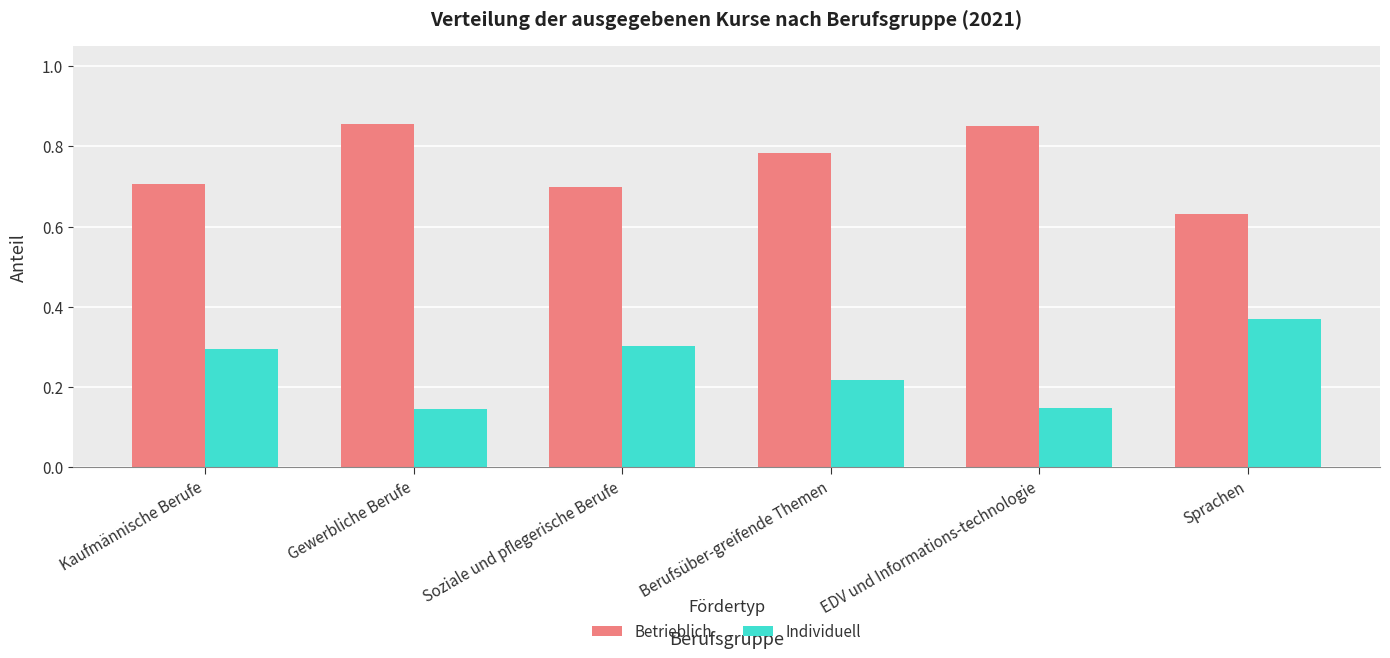

True or false: Individuell has a value of 0.5 at Sprachen.

False